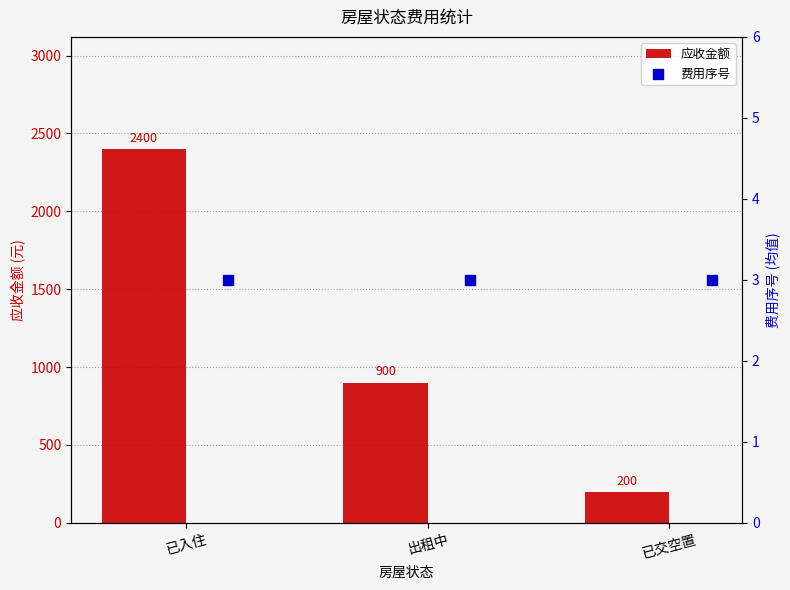

Which series reaches the minimum Y coordinate?

费用序号